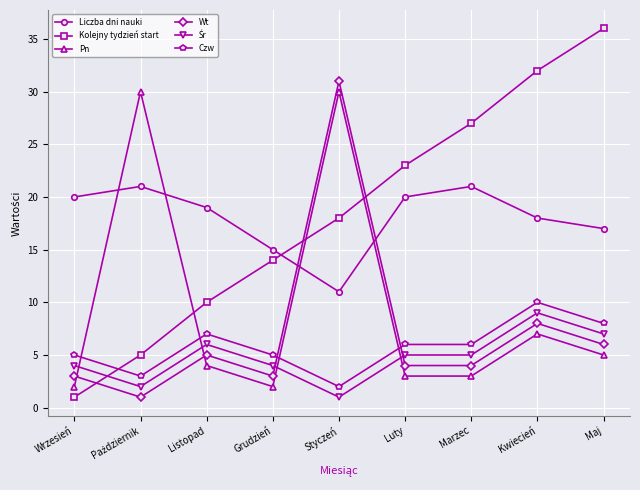

What position from the left is Wrzesień?

1